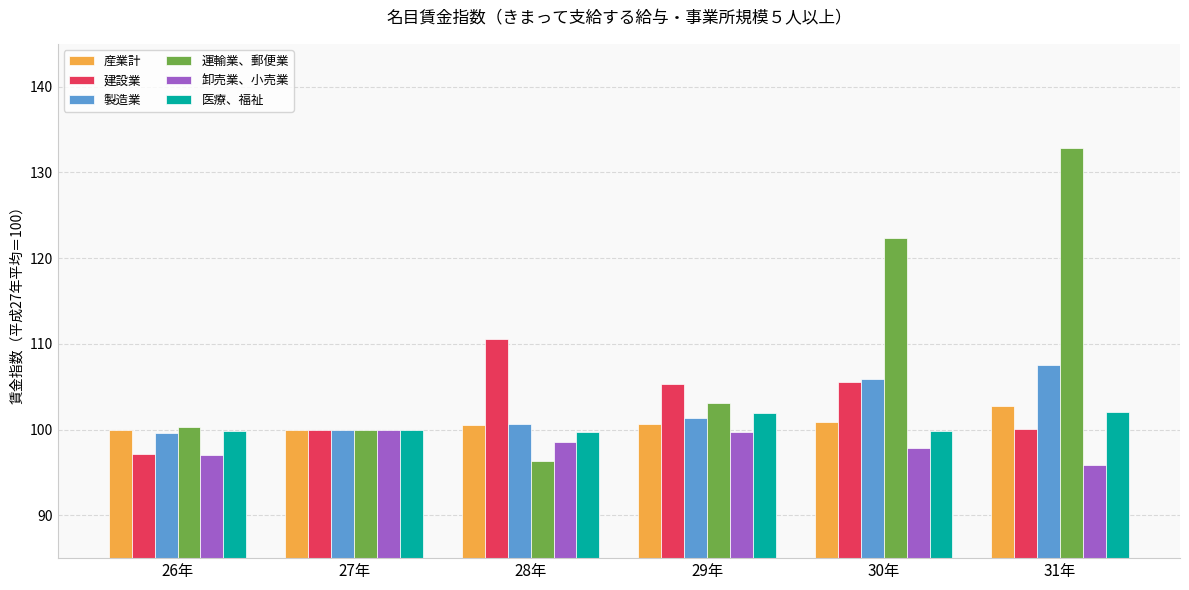

What is the value of the 運輸業、郵便業 bar at the 6th from the left?

132.9